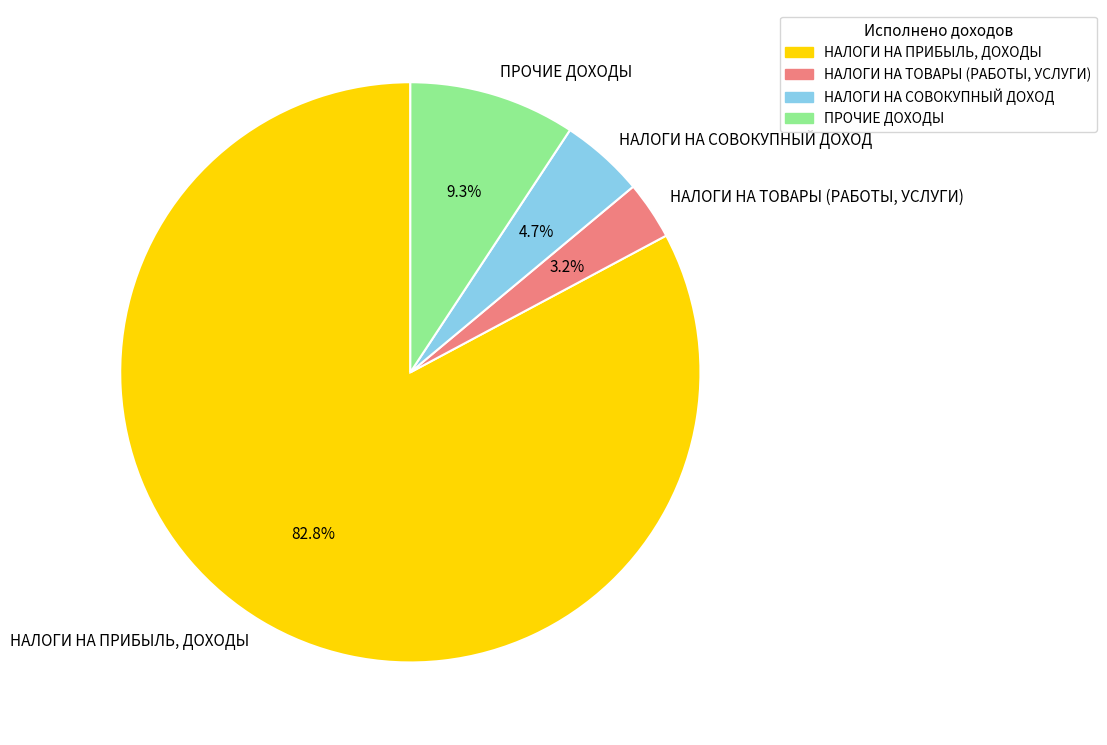

What is the smallest slice in the pie chart?

НАЛОГИ НА ТОВАРЫ (РАБОТЫ, УСЛУГИ)